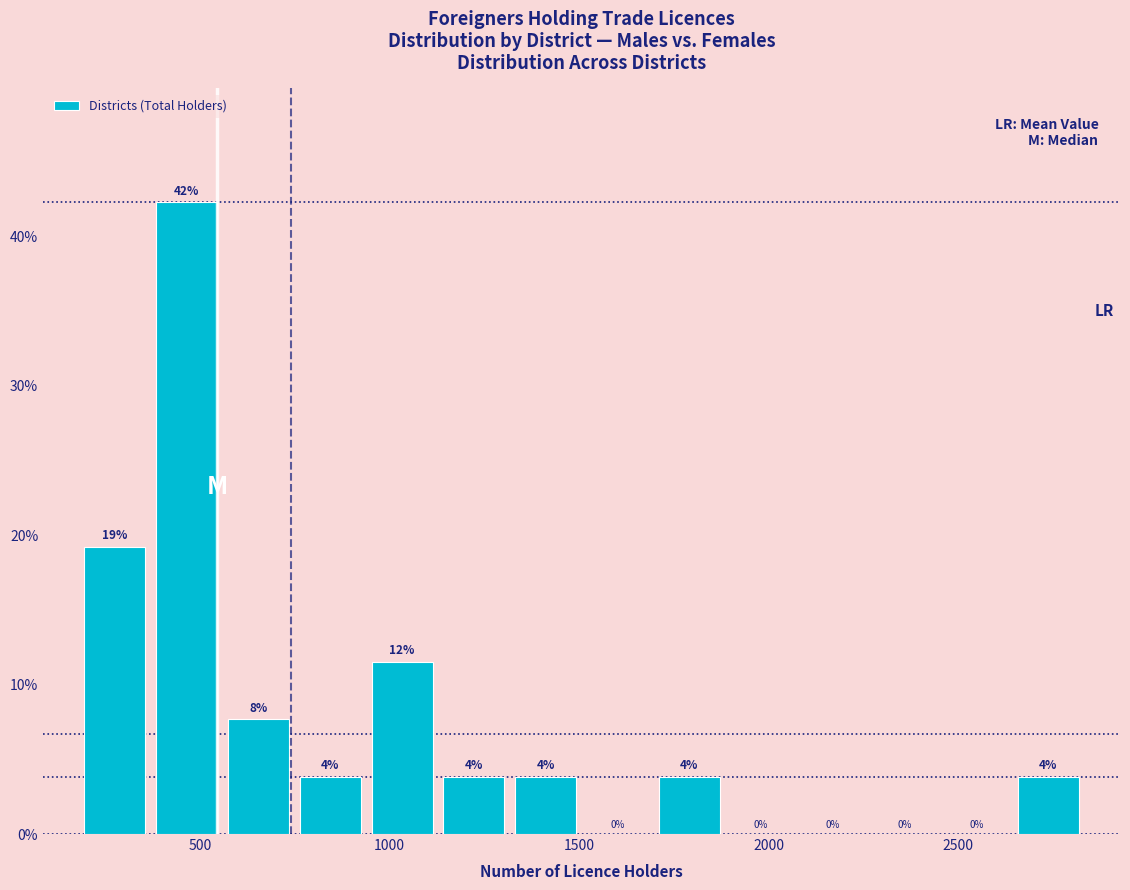

Read against the x-axis, roughly where is the centre of the tallest bar?

450